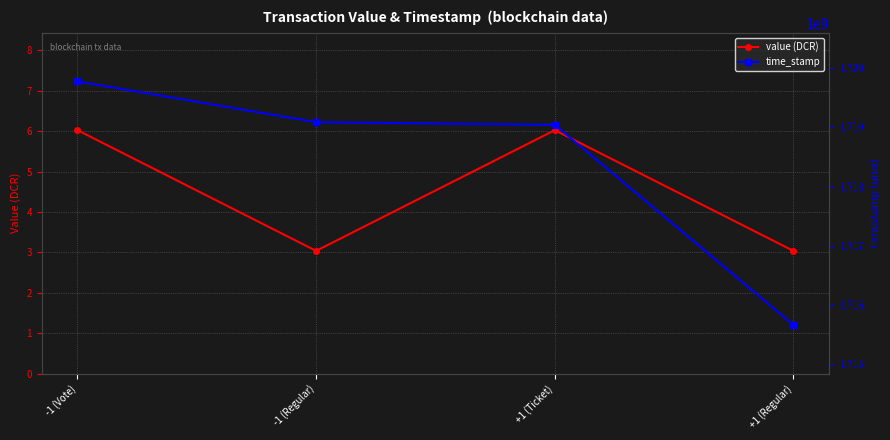

Between +1 (Regular) and -1 (Vote), which is larger?

-1 (Vote)